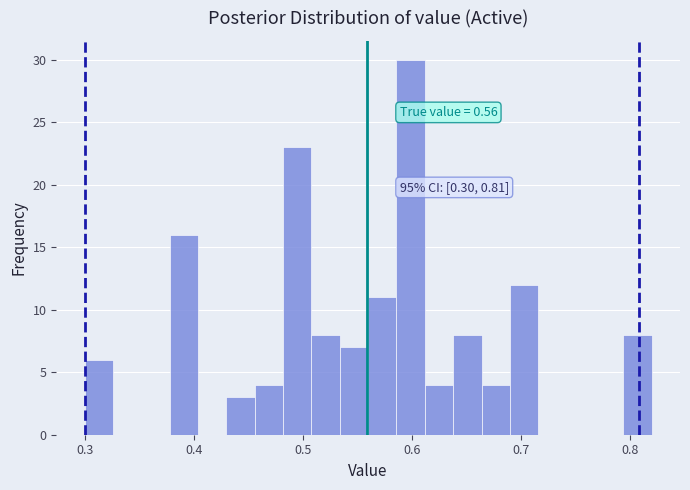

Around what value on the x-axis is the tallest bar? Give the approximate position of its centre, as read against the axis.

0.60